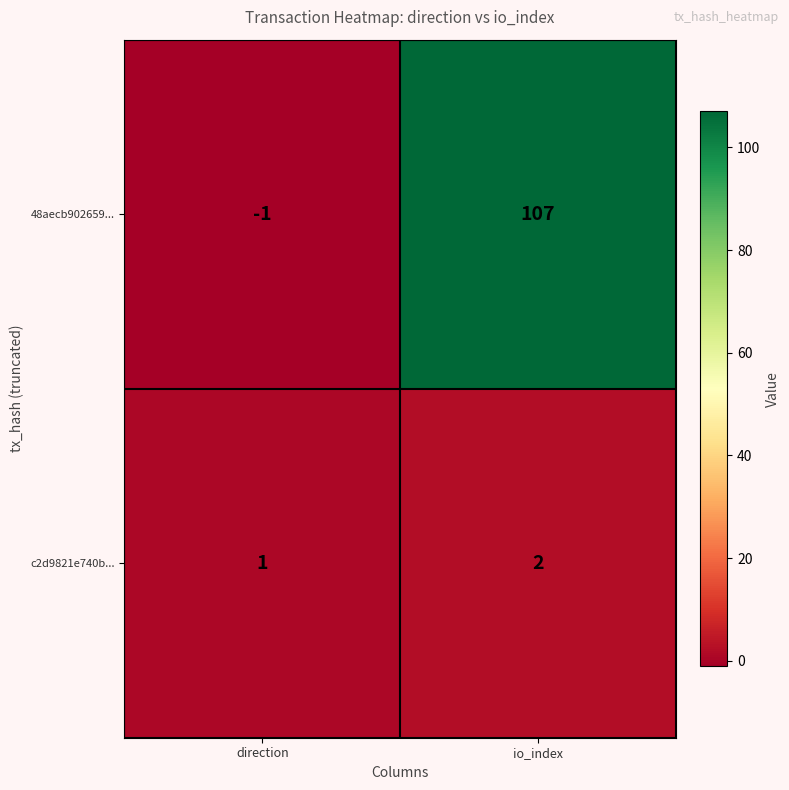

Reading left to right, what are all the values shown in this chart?

48aecb902659...: -1	107
c2d9821e740b...: 1	2